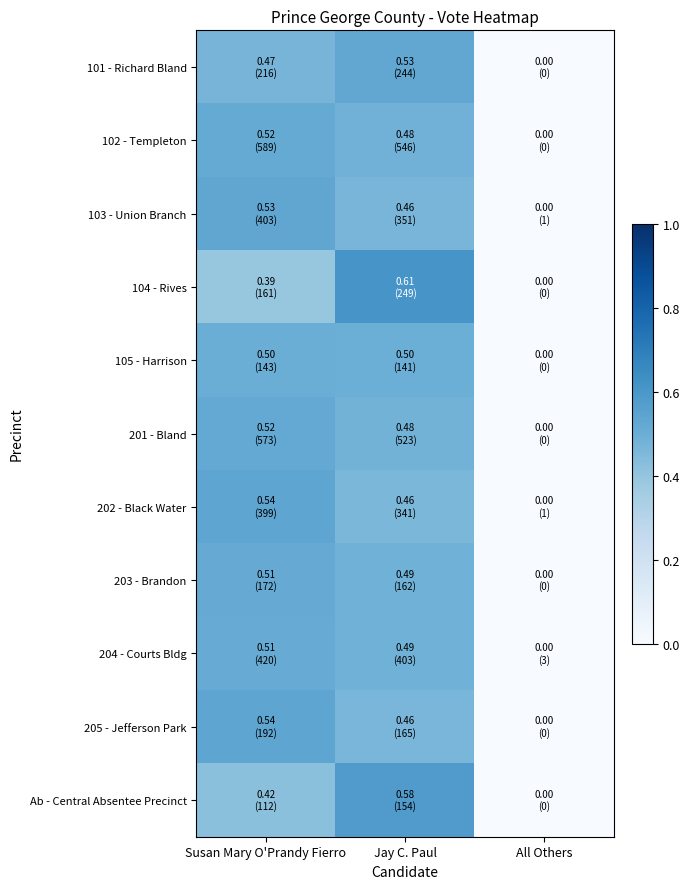

At which category does the chart reach its minimum across all series?

All Others